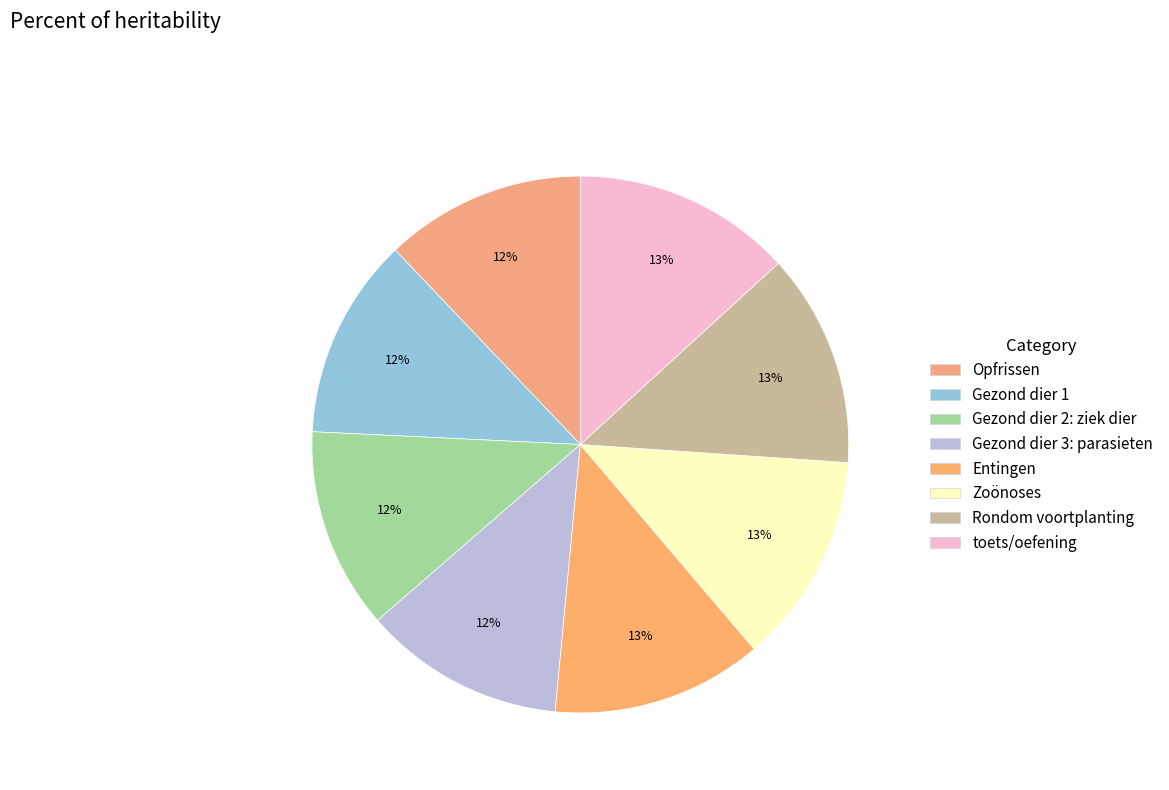

Does Zoönoses account for over 50% of the chart?

No